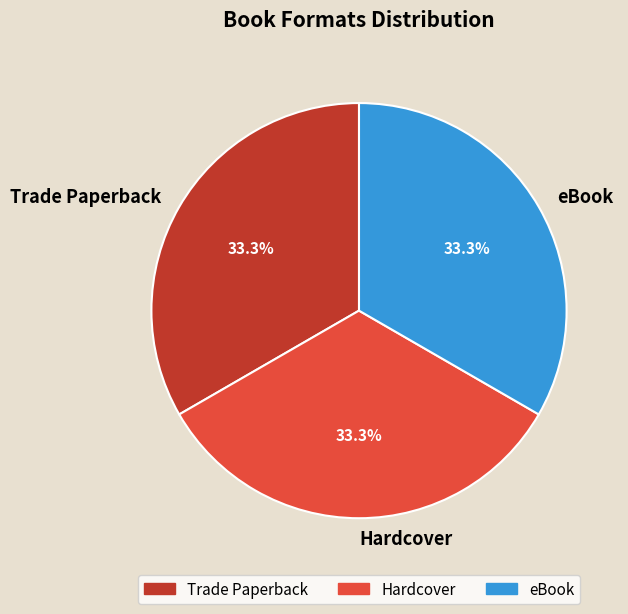

Is there a majority slice in this chart?

No